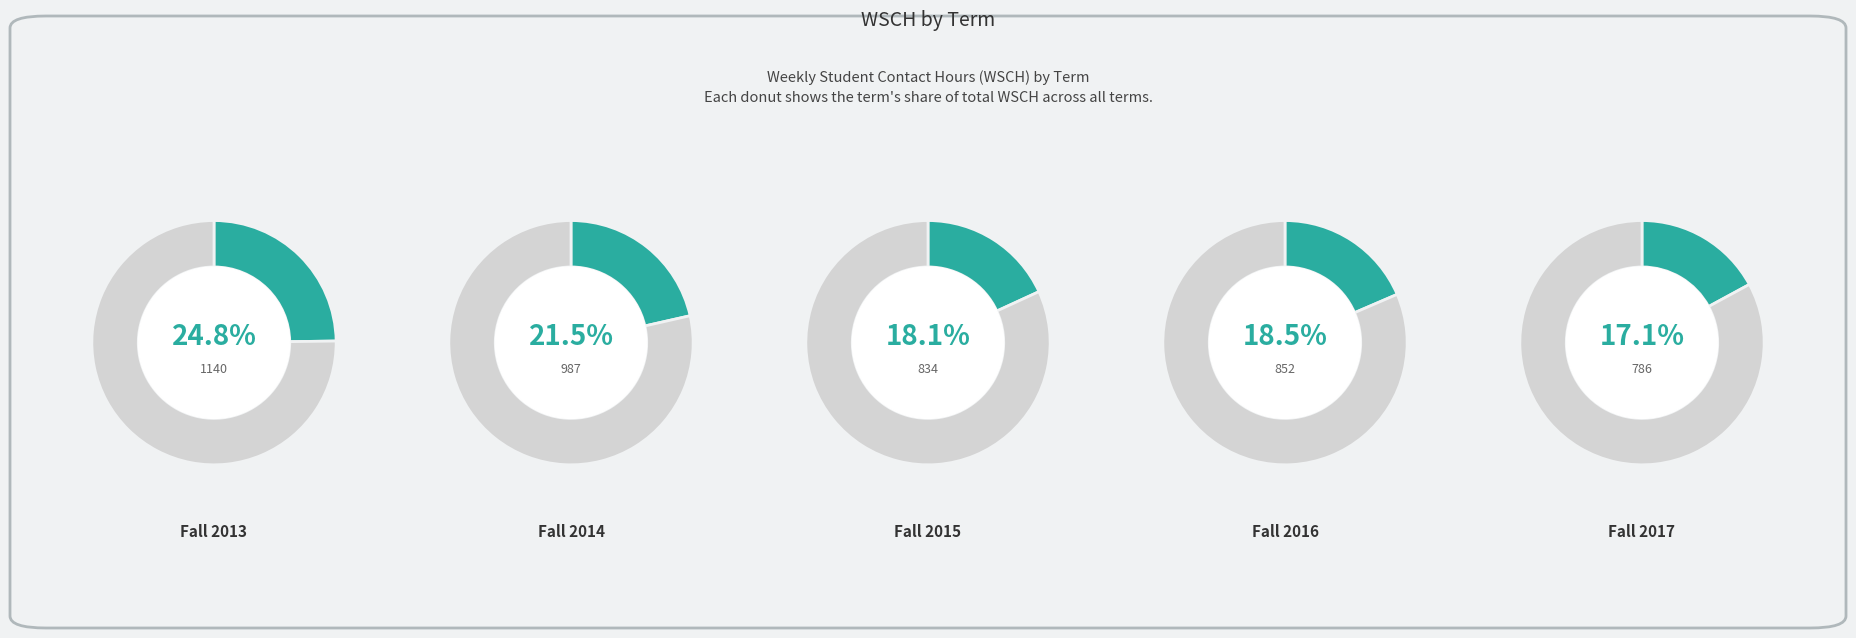

What is the change in value from Fall 2014 to Fall 2015?

-152.7